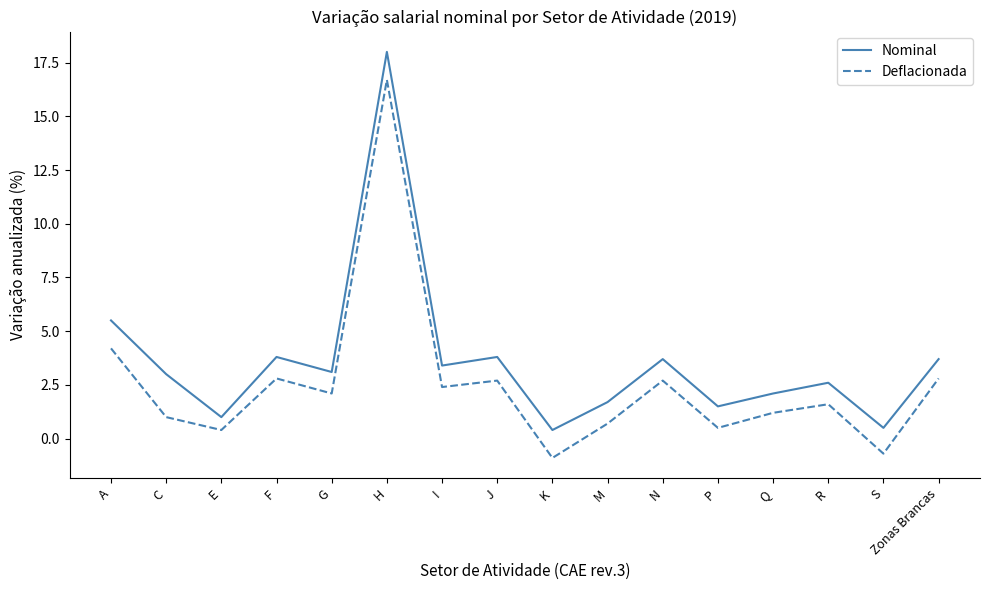

What position from the left is M?

10